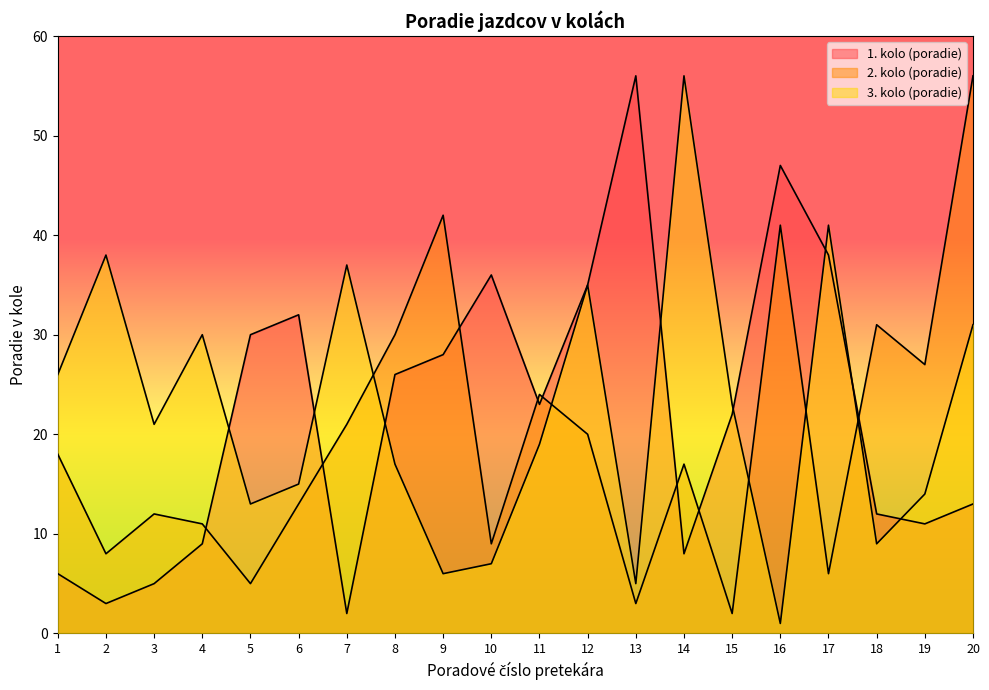

True or false: 1. kolo (poradie) and 2. kolo (poradie) intersect in this chart.

True